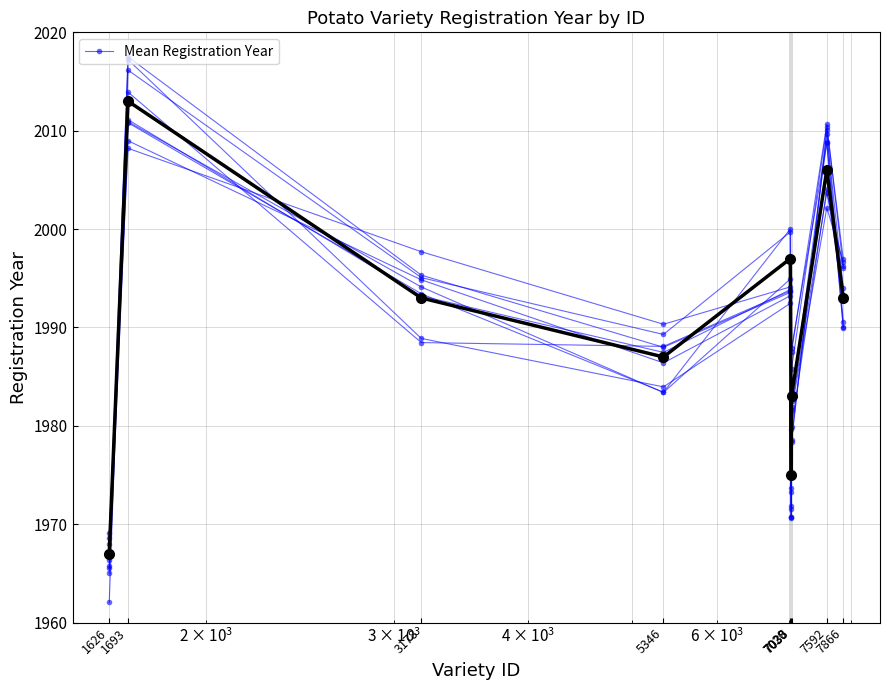

Which has a higher value, 1693 or 1626?

1693